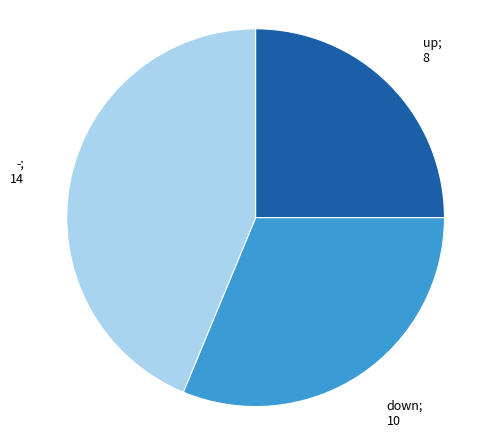

Does any single category account for the majority?

No